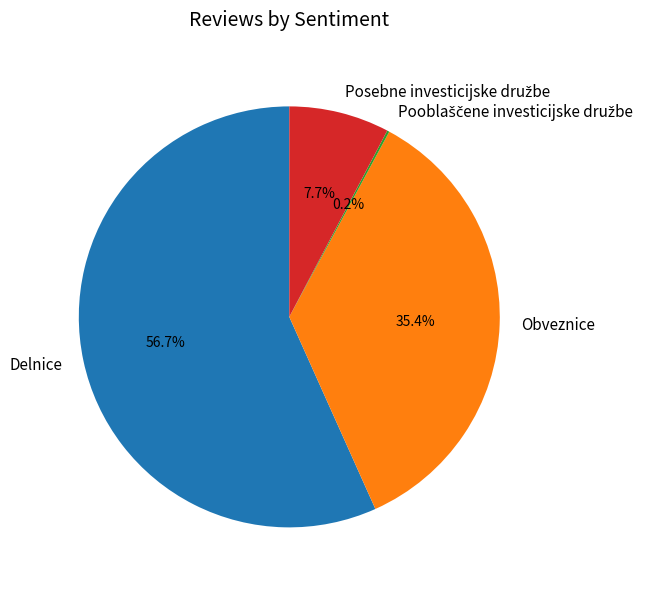

Is there any slice that represents more than half of the pie?

Yes